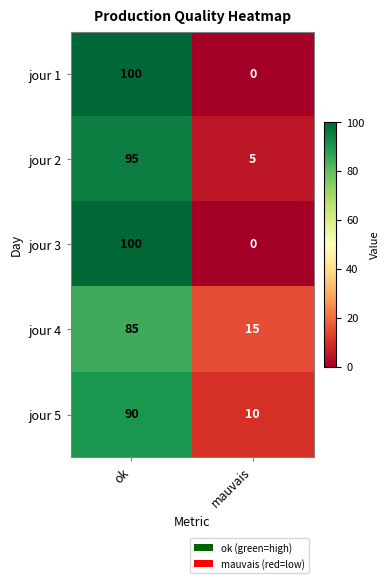

What is the spread (max minus min) of values at mauvais?

15